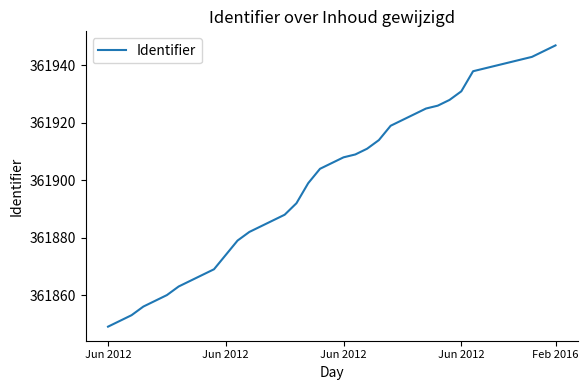

What is the minimum value shown in the chart?

361849